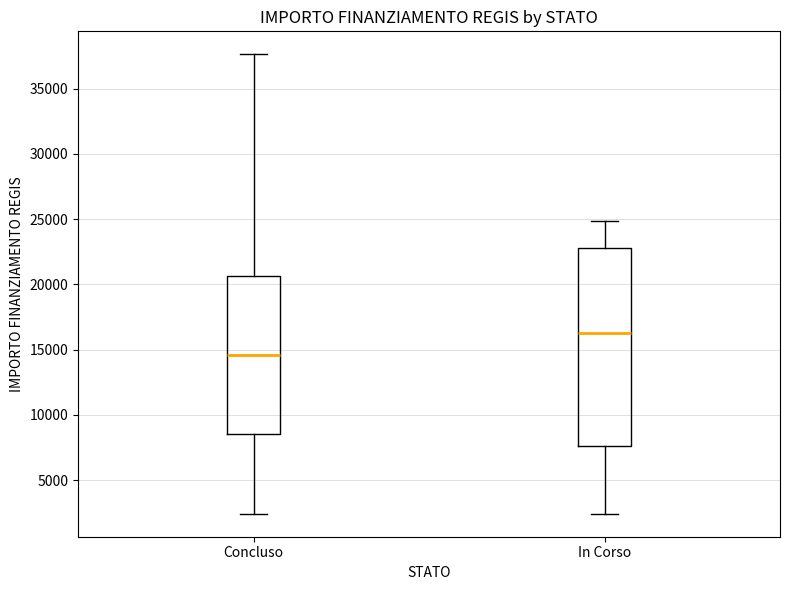

Reading left to right, transcribe this box plot: for each box, give where its median line is, the range the box spans, and where its two whiskers end, as read against the y-axis. The values are not printed on the chart, so give them approximately, as read against the axis.

Concluso: median 14500, box 8500 to 20500, whiskers 2500 to 37500
In Corso: median 16500, box 7500 to 23000, whiskers 2500 to 25000